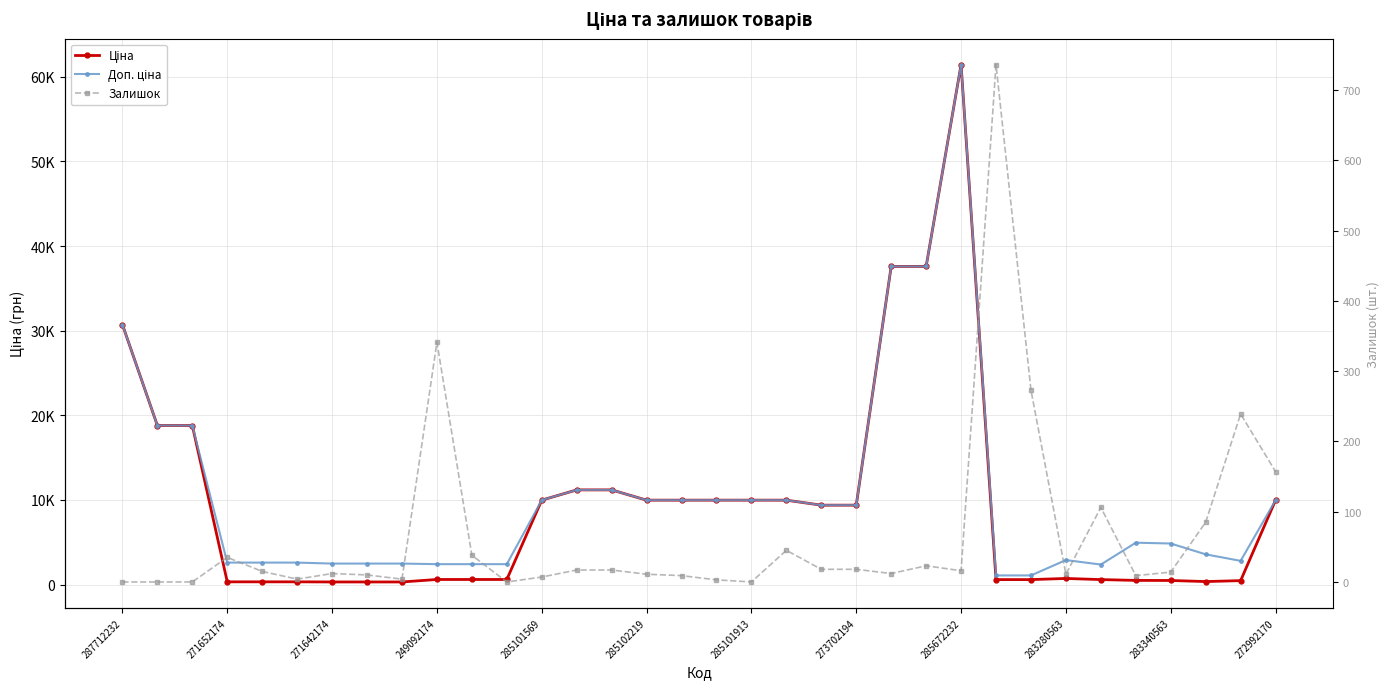

Between 14 and 31, which series saw the biggest shift?

Ціна